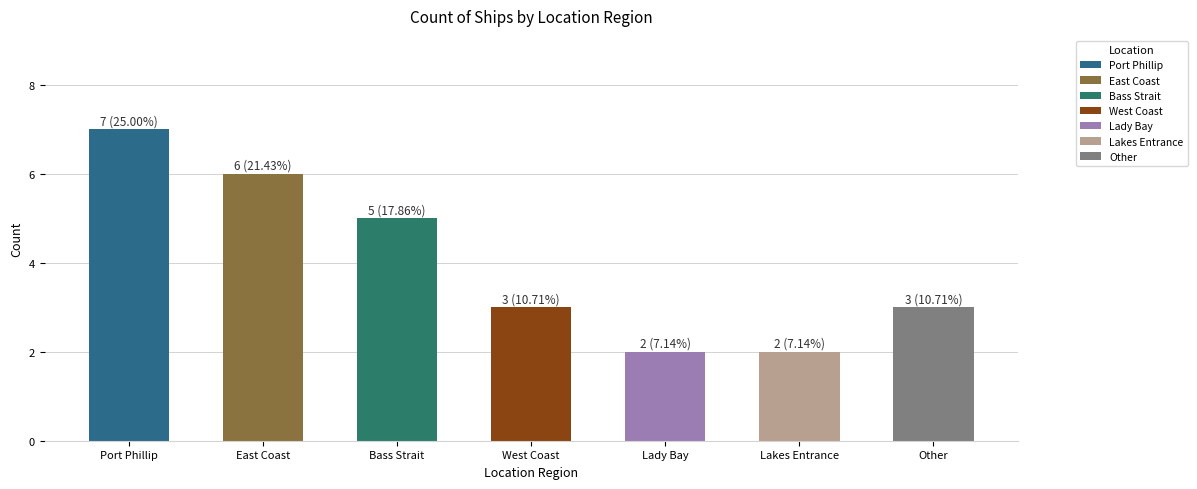

Are the bars grouped side by side (vs. stacked)?

No